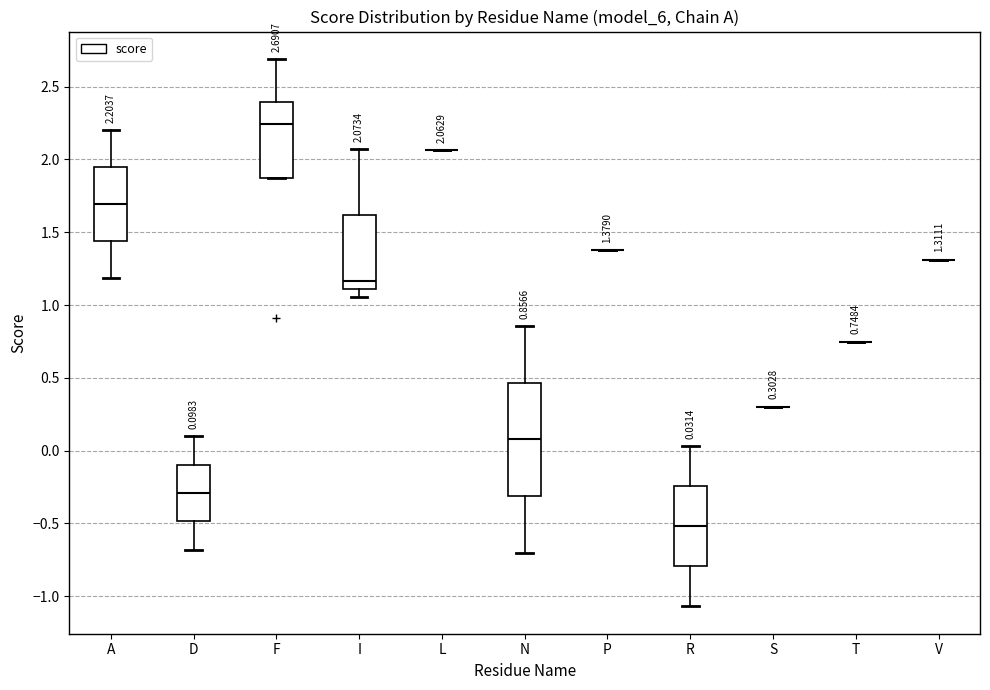

Which box is the tallest, from its lower edge to its upper edge?

N